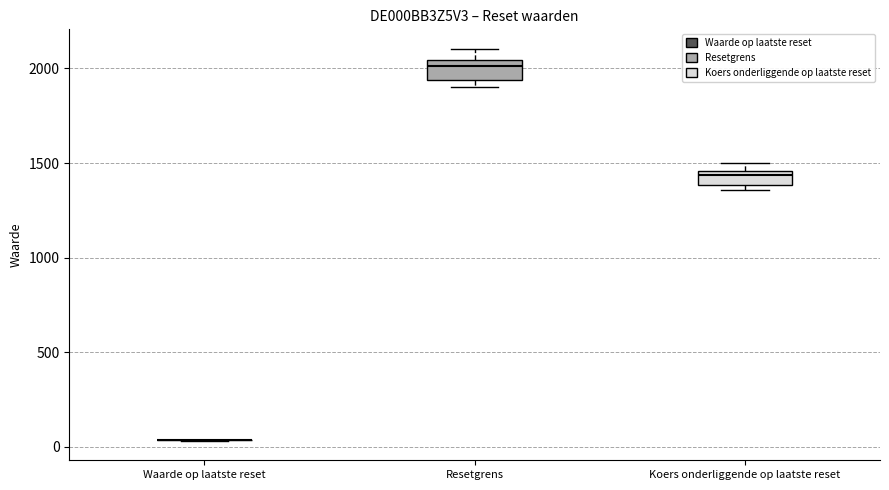

Where does the median line of the box for Resetgrens sit on the y-axis? The values are not printed on the chart, so give them approximately, as read against the axis.

2000